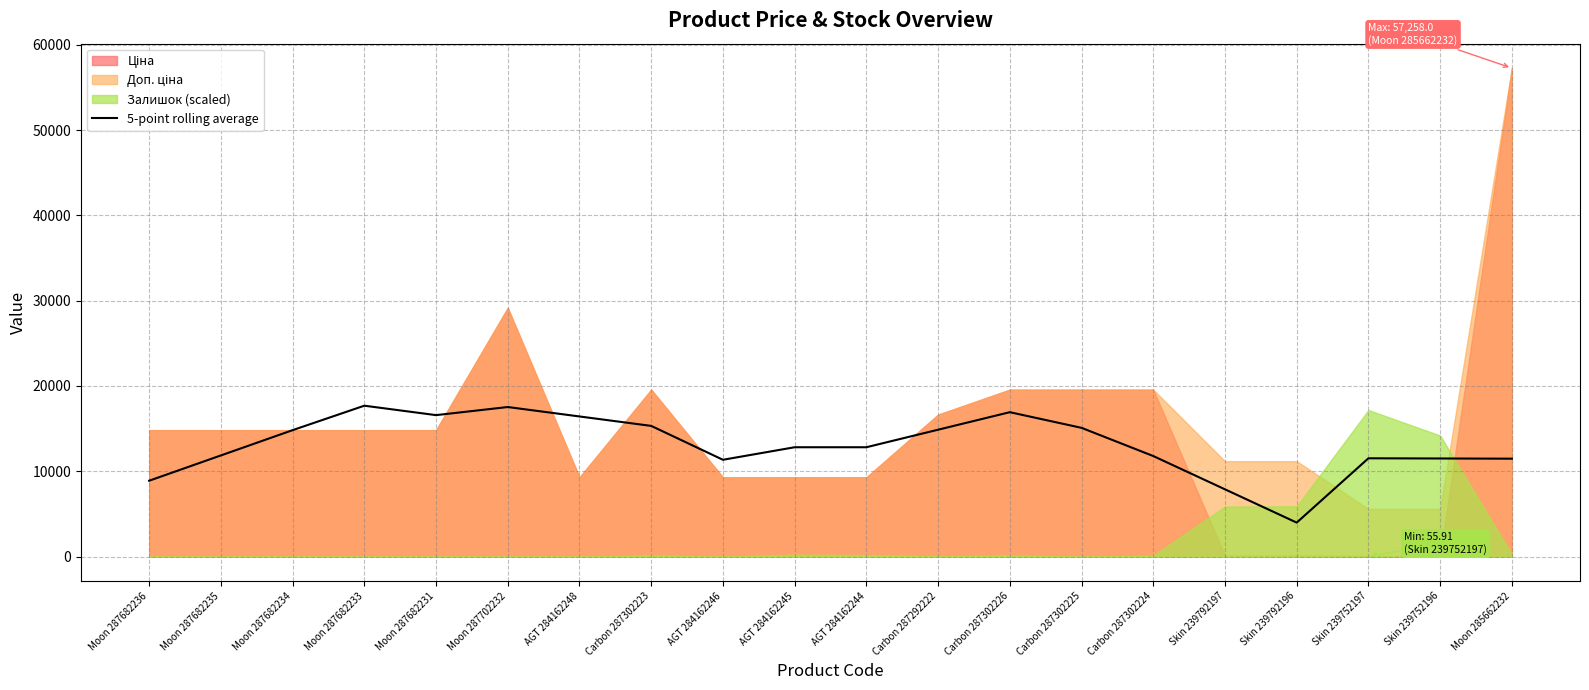

True or false: 5-point rolling average has a value of 11854.1 at Moon 287682235.

True